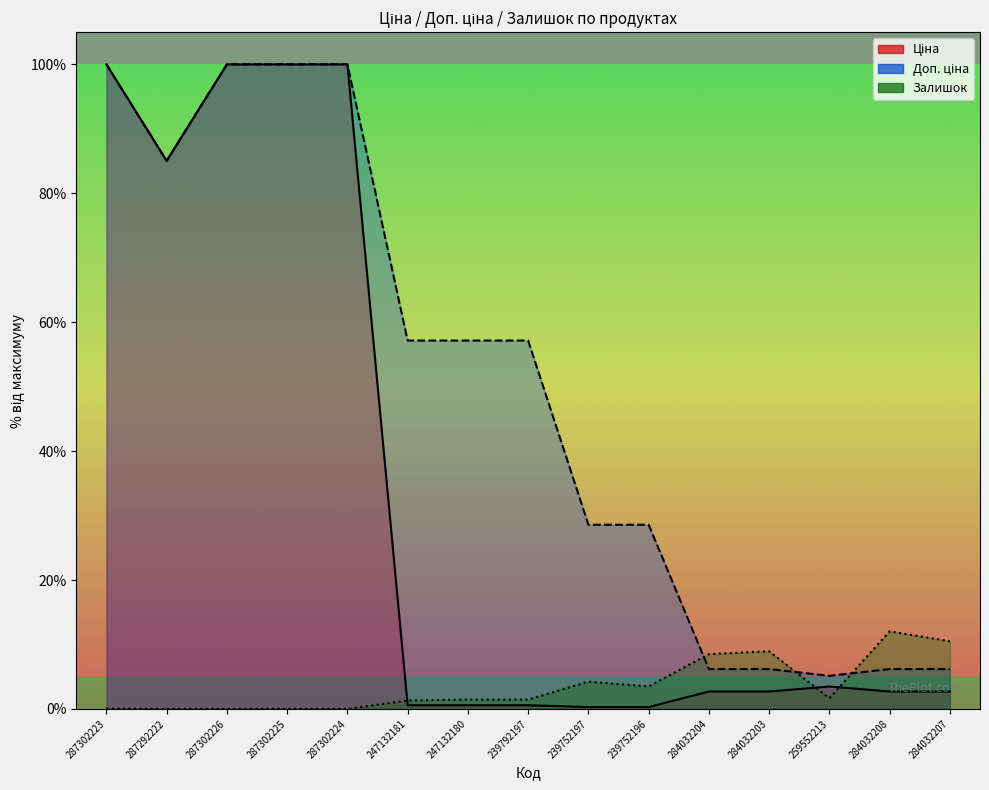

Does the chart have visible grid lines?

No